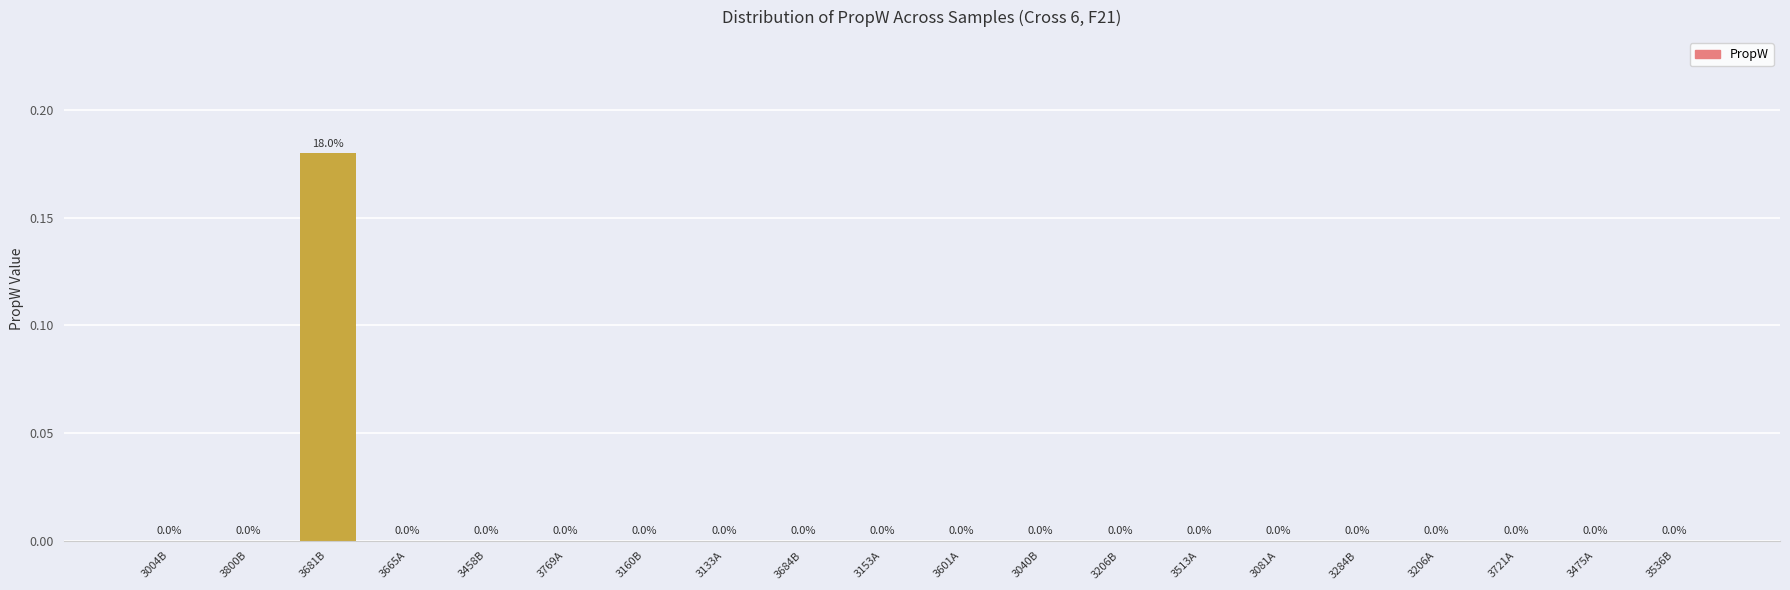

The value at 3681B is 0.3. True or false?

False